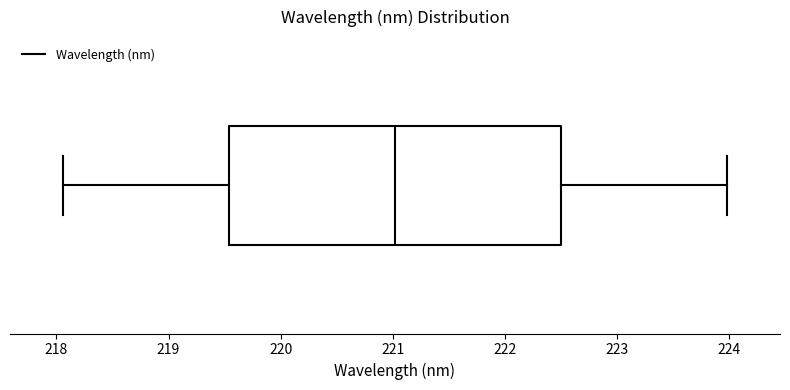

Where does the left whisker of the box end on the x-axis? The values are not printed on the chart, so give them approximately, as read against the axis.

218.1